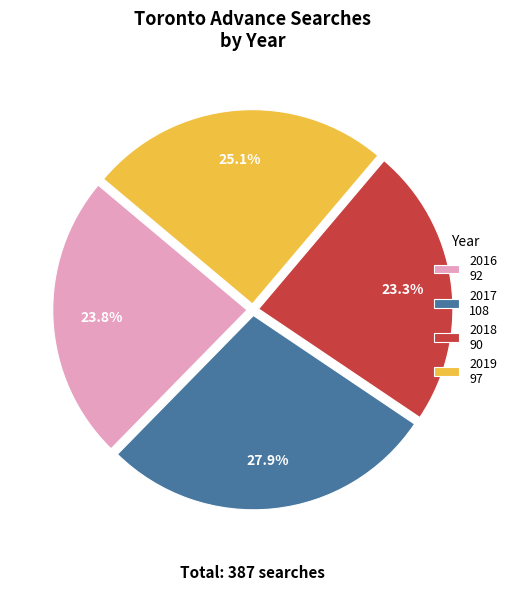

Which category has the smallest portion of the pie?

2018 90